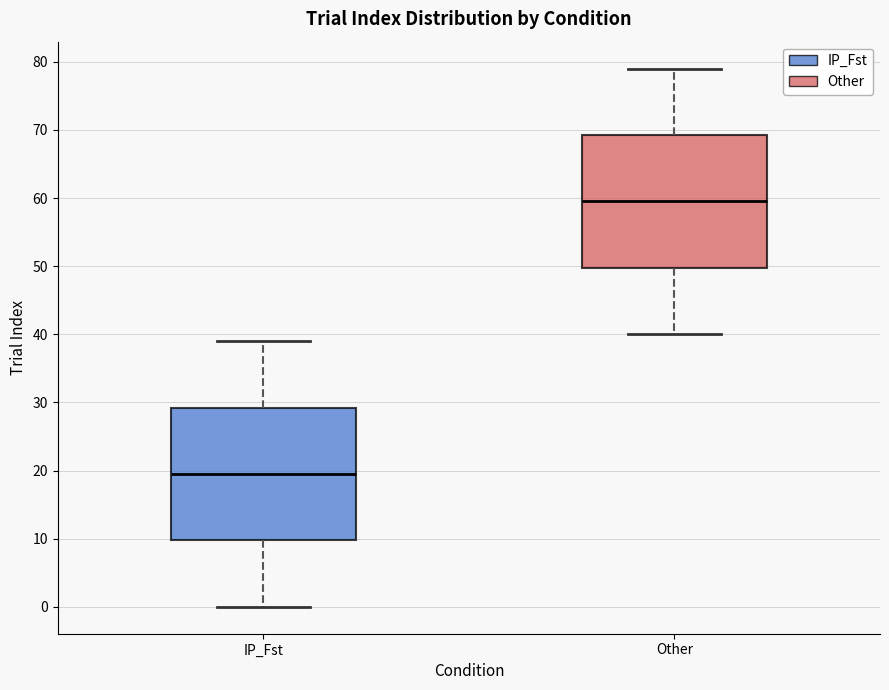

Where is the lower edge of the box for Other on the y-axis? The values are not printed on the chart, so give them approximately, as read against the axis.

50